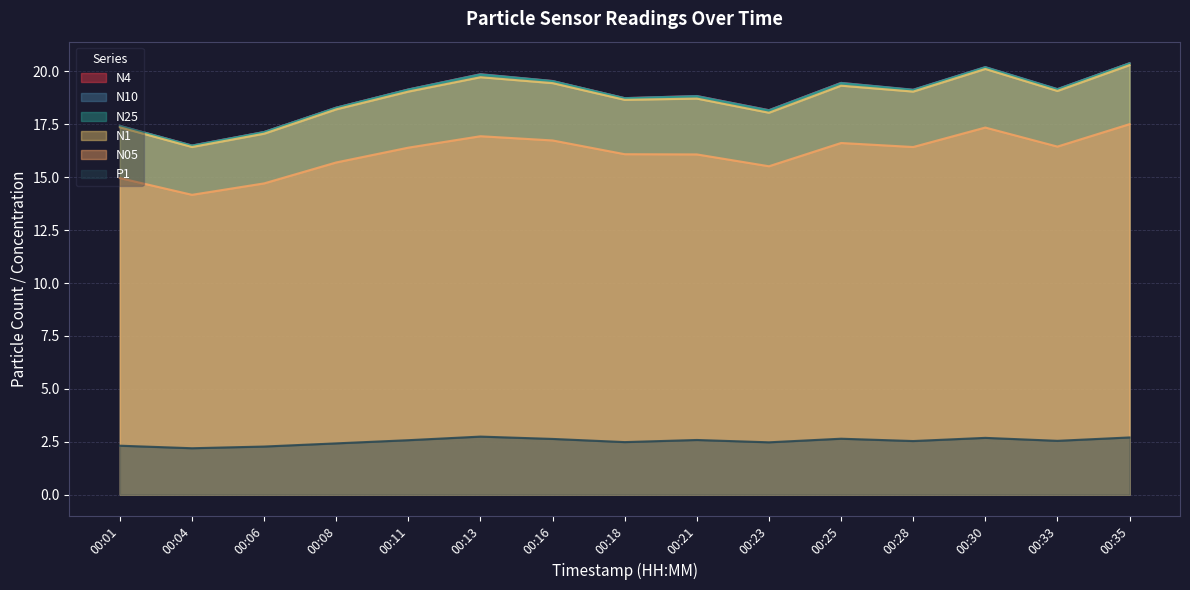

What are all the series names shown in the legend?

N4, N10, N25, N1, N05, P1